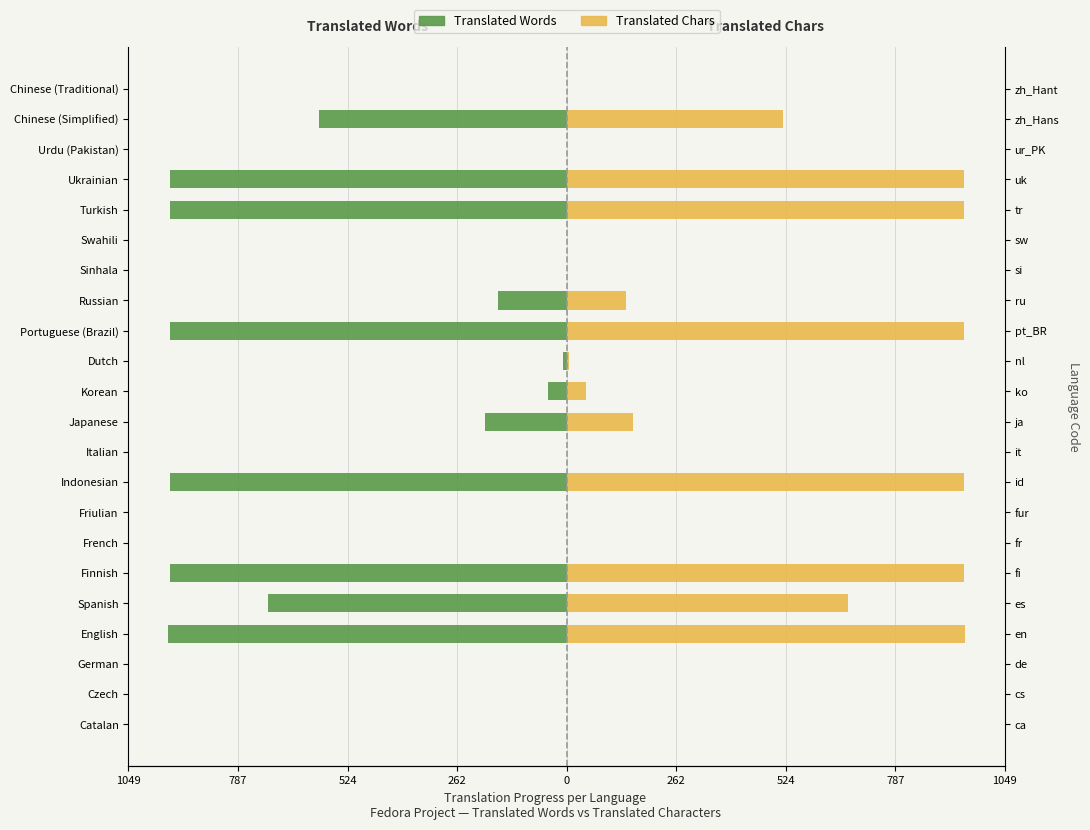

What is the average value of the Translated Chars (scaled) series?

330.0